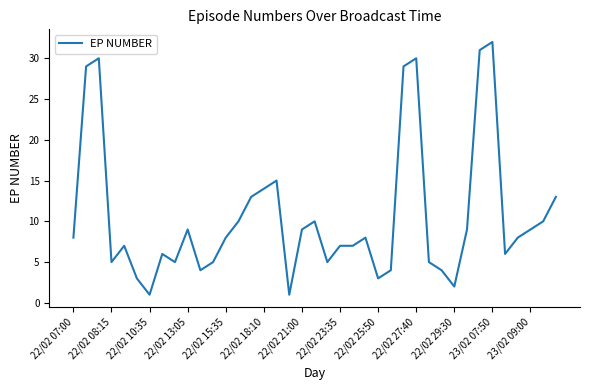

What is the maximum value shown in the chart?

32